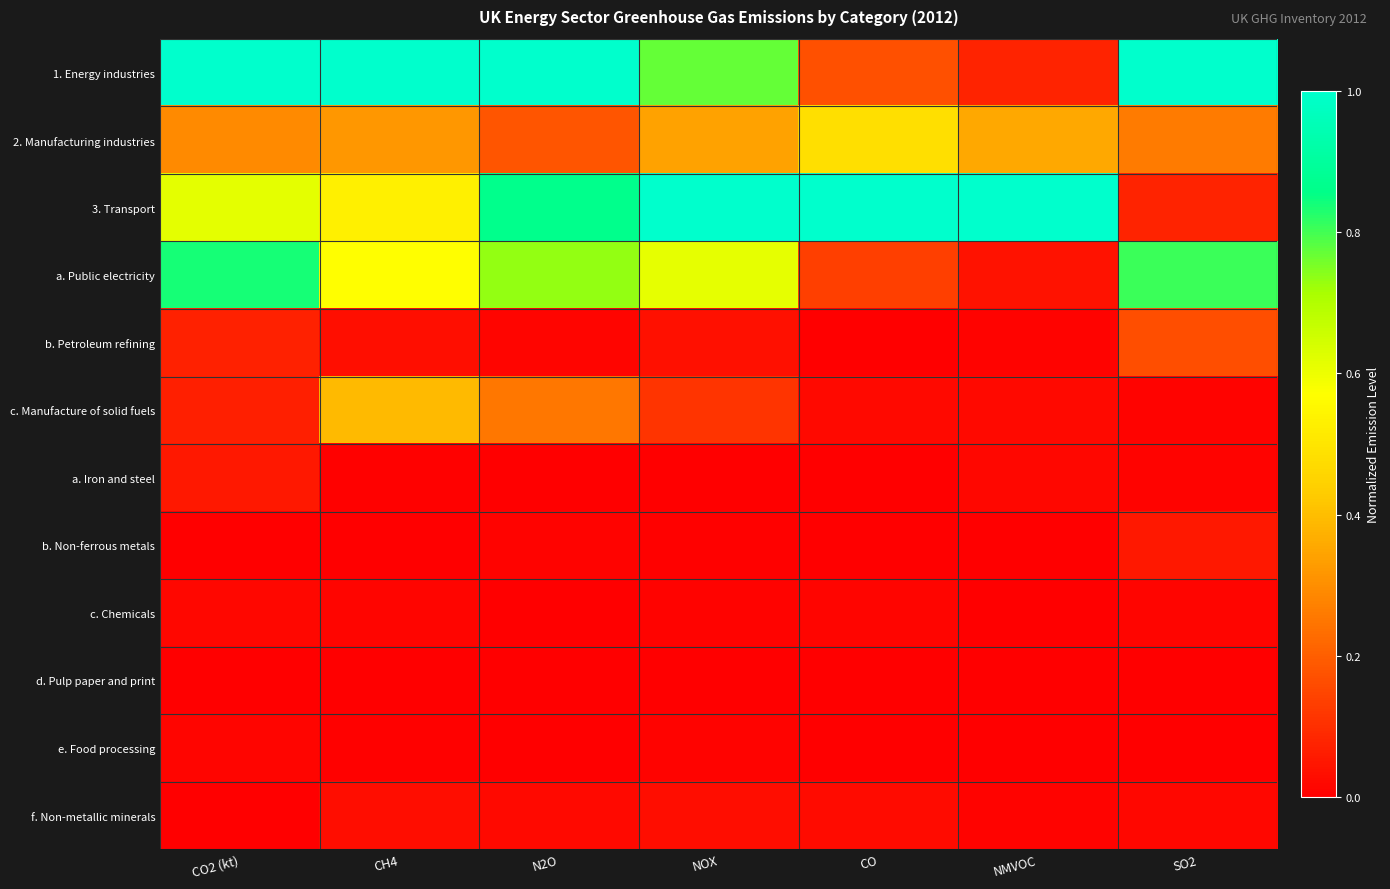

Which series has the largest total across all categories?

3. Transport